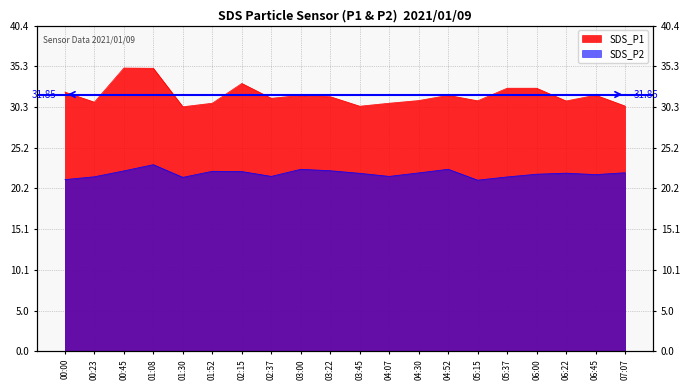

What is the value of the SDS_P2 point at the 14th from the left?

22.6